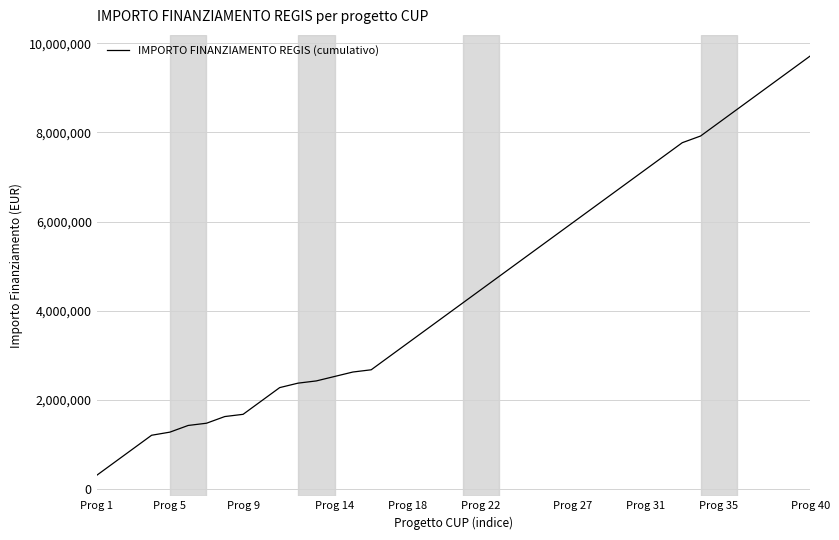

What is the difference between the maximum and minimum values?

9420000